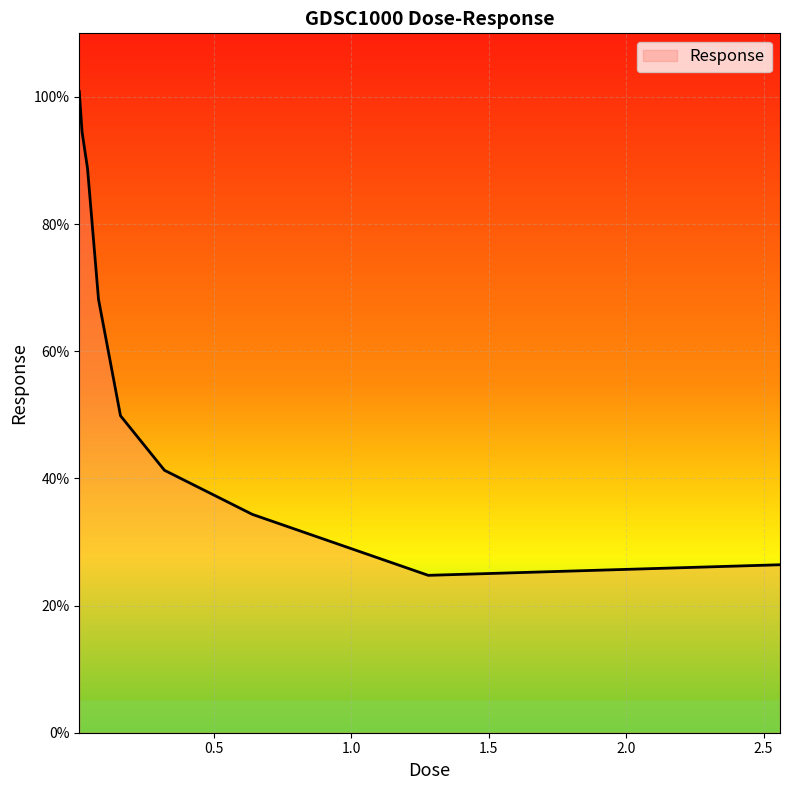

What is the greatest value displayed?

100.9